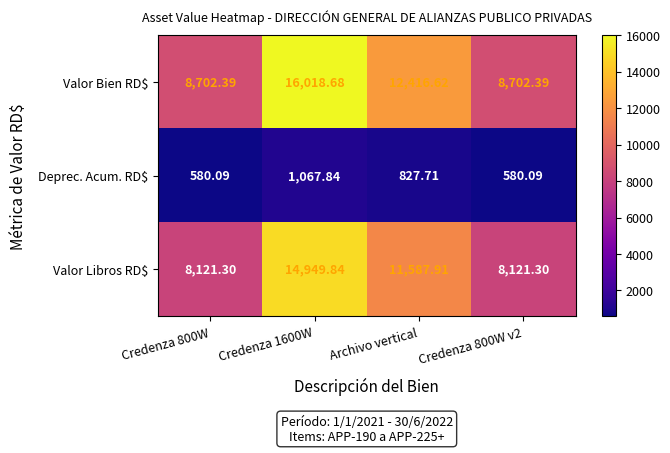

Which series has the largest range (max minus min)?

Valor Bien RD$